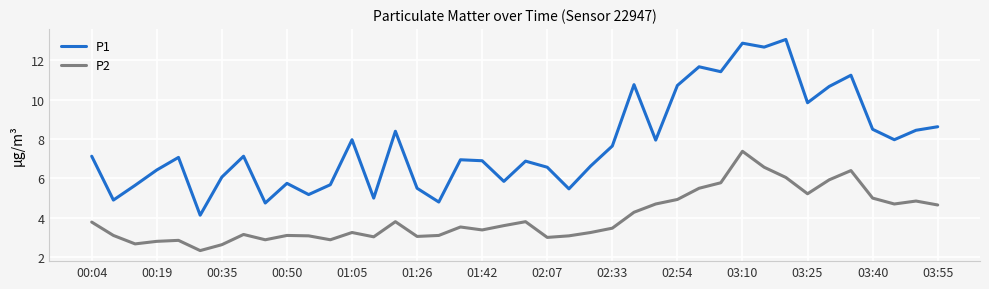

What is the average value of the P1 series?

7.8